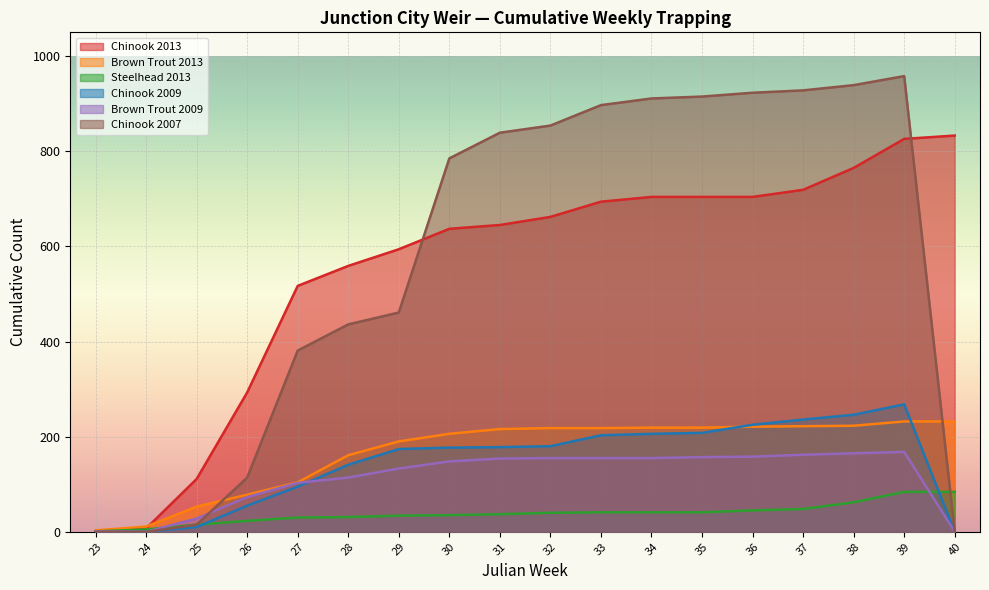

Read the Chinook 2007 value at 32.

854